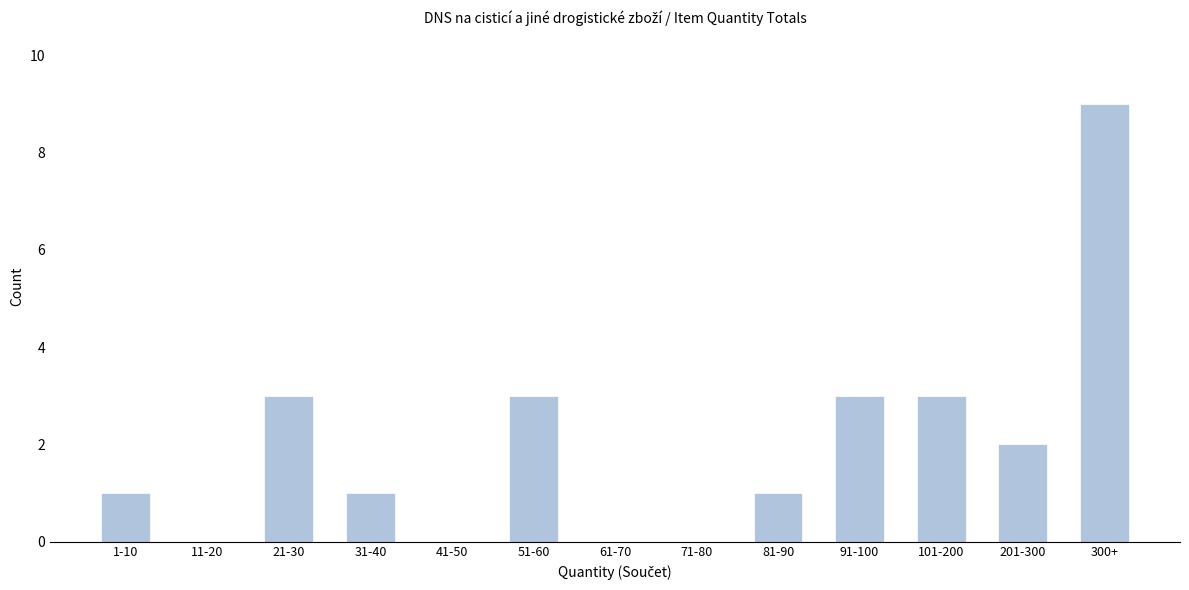

Reading left to right, transcribe all the data shown in this chart.

1-10=1	11-20=0	21-30=3	31-40=1	41-50=0	51-60=3	61-70=0	71-80=0	81-90=1	91-100=3	101-200=3	201-300=2	300+=9